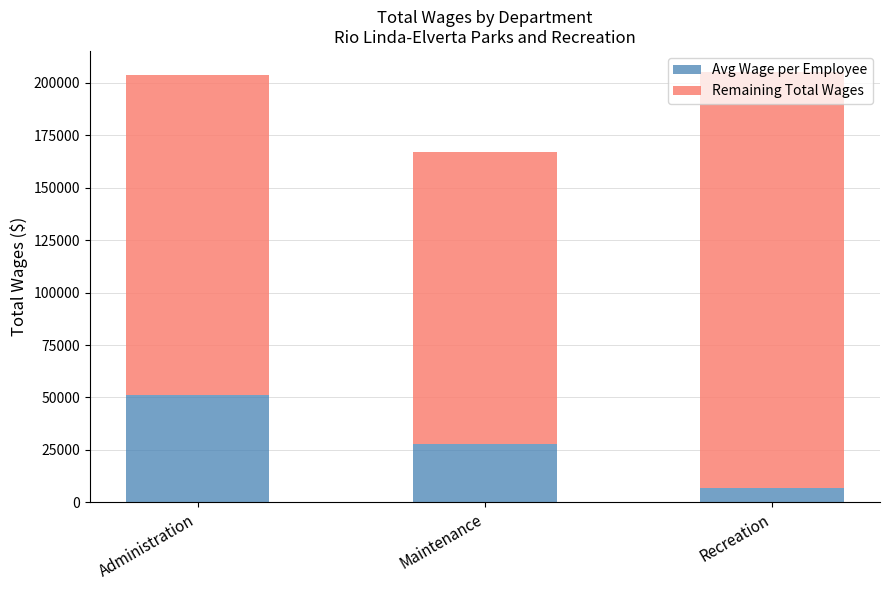

What is the total value across all series at Recreation?

205017.0